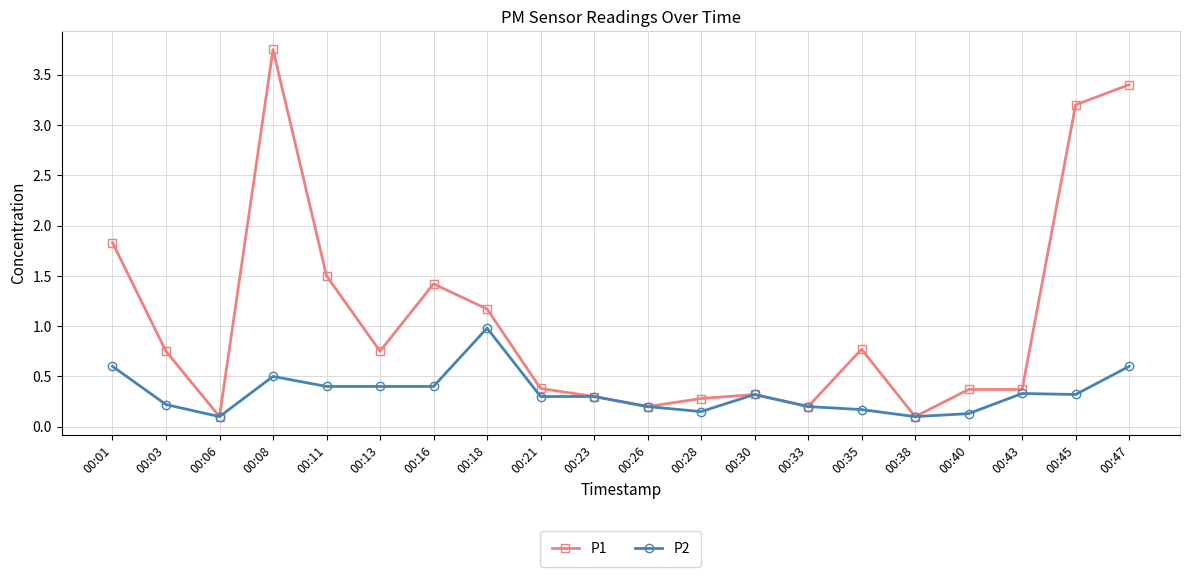

True or false: P2 has a value of 0.2 at 00:11.

False